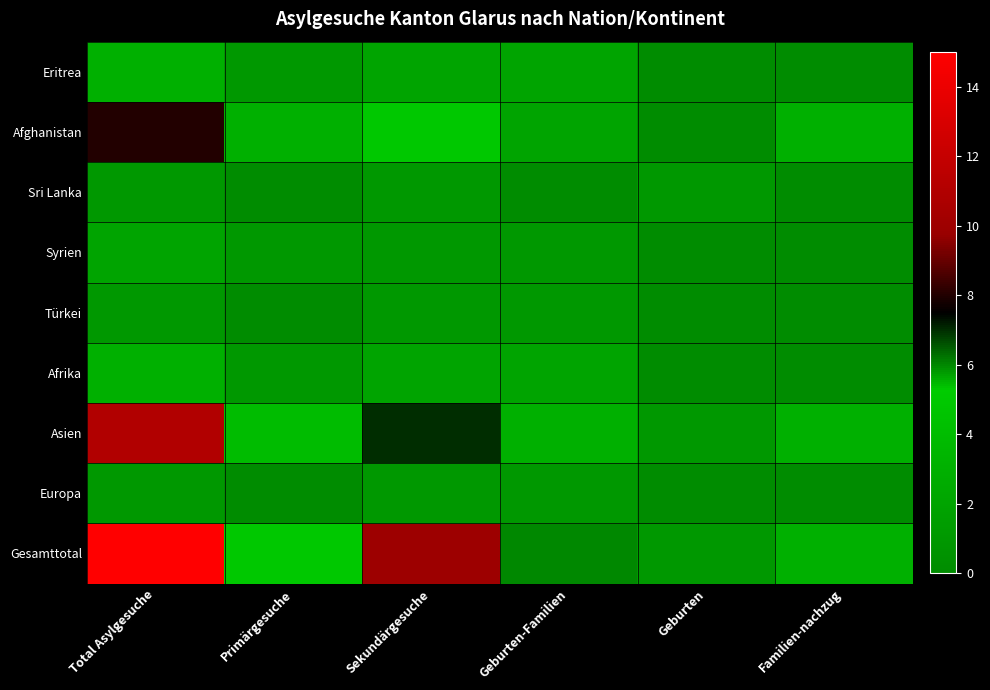

Between Familien-nachzug and Primärgesuche, which is larger?

Primärgesuche